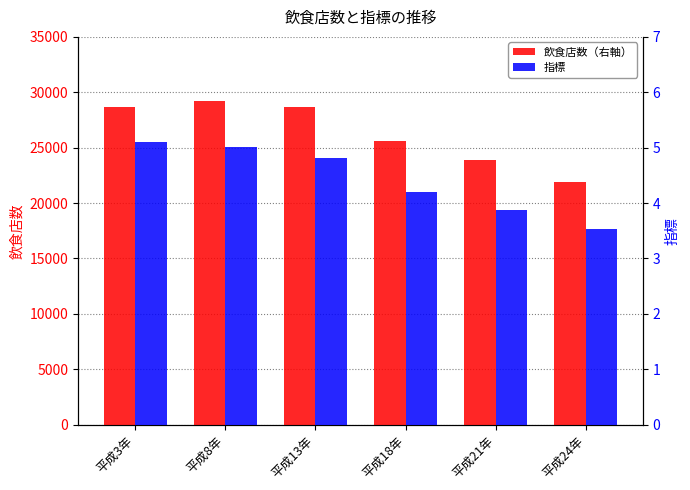

What is the difference between the 飲食店数（右軸） values at 平成13年 and 平成24年?

6813.0